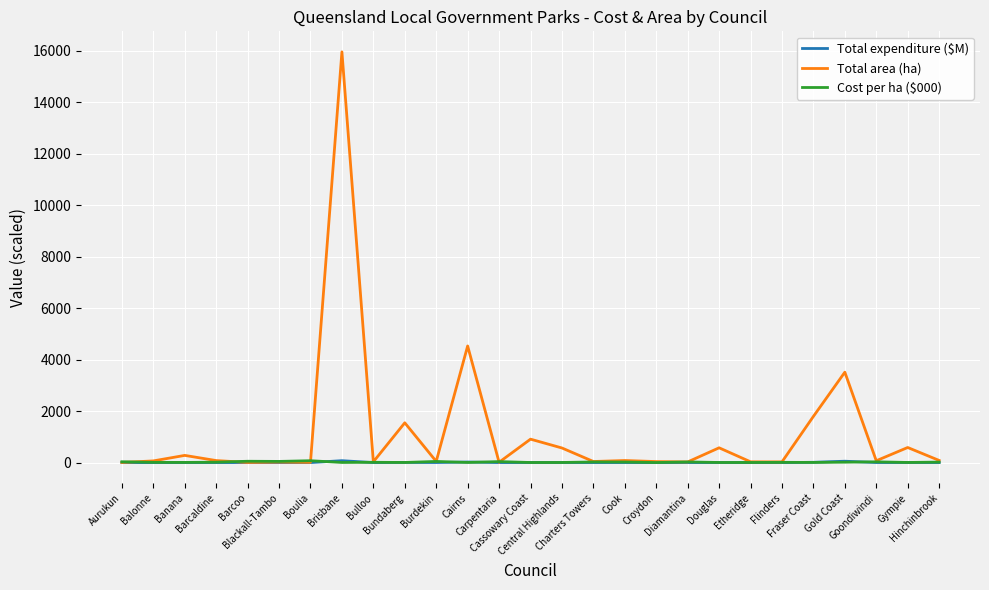

What is the maximum value for Total area (ha)?

15962.0